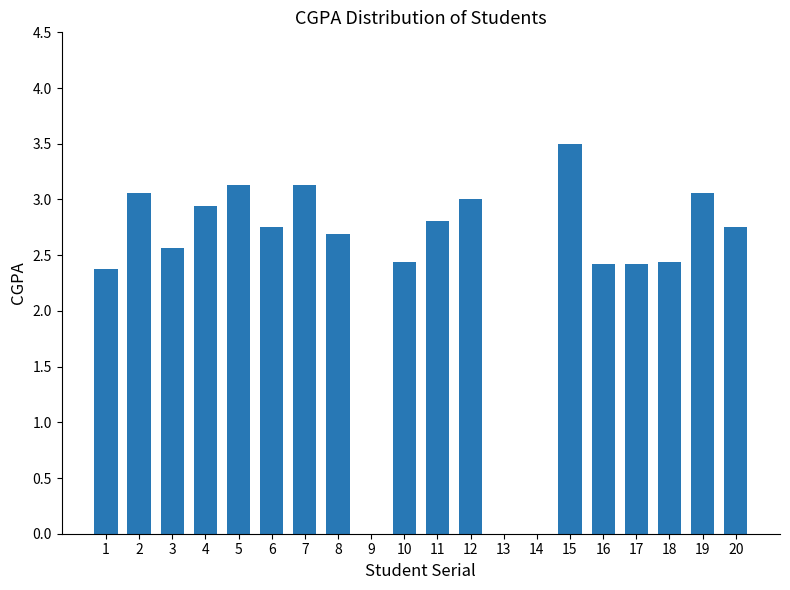

Are the bars horizontal?

No